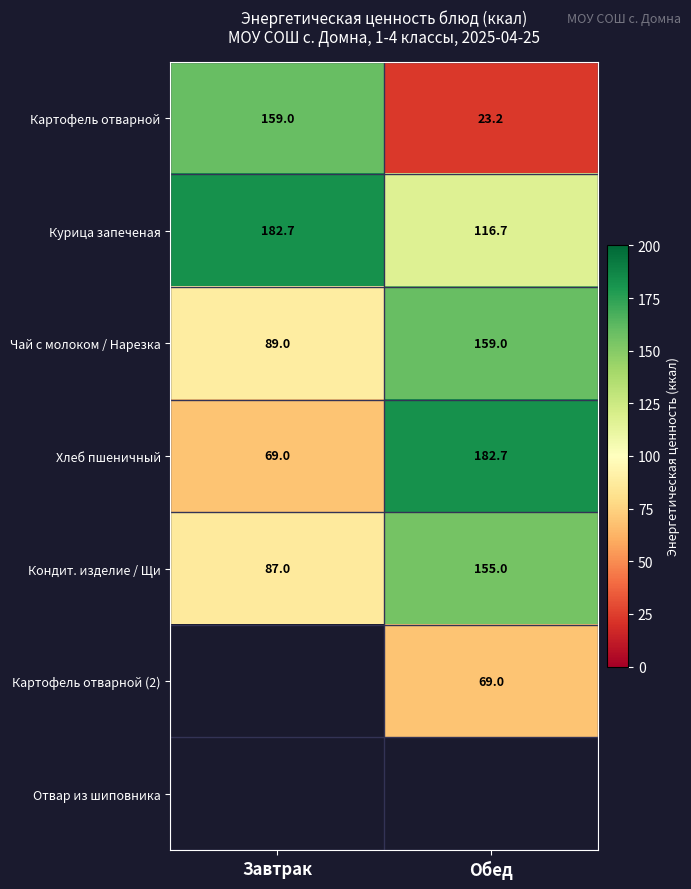

Which label corresponds to the smallest value in the chart?

Обед